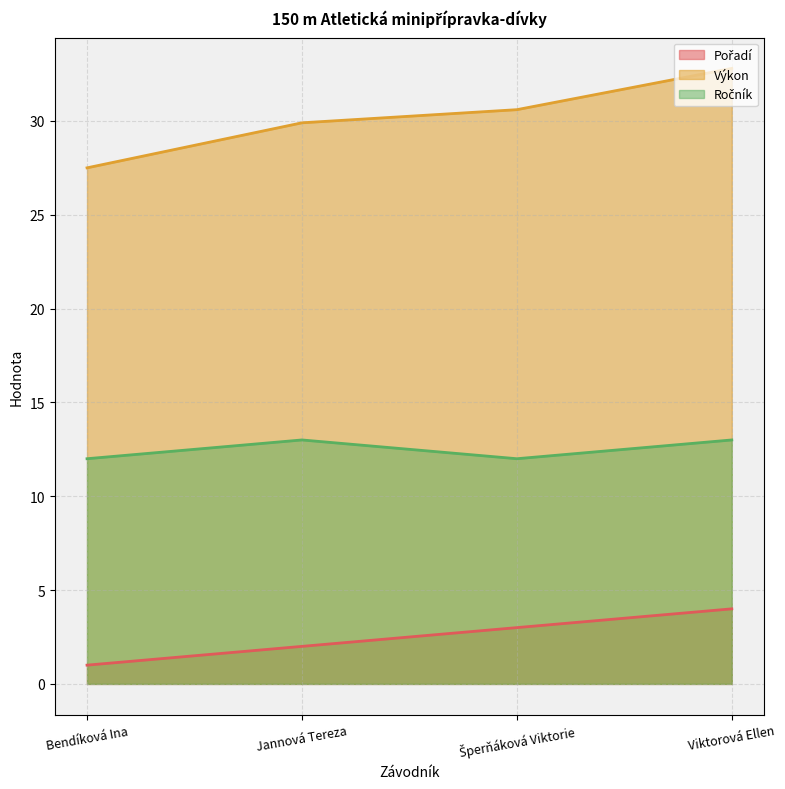

What is the lowest value of the Pořadí series?

1.0